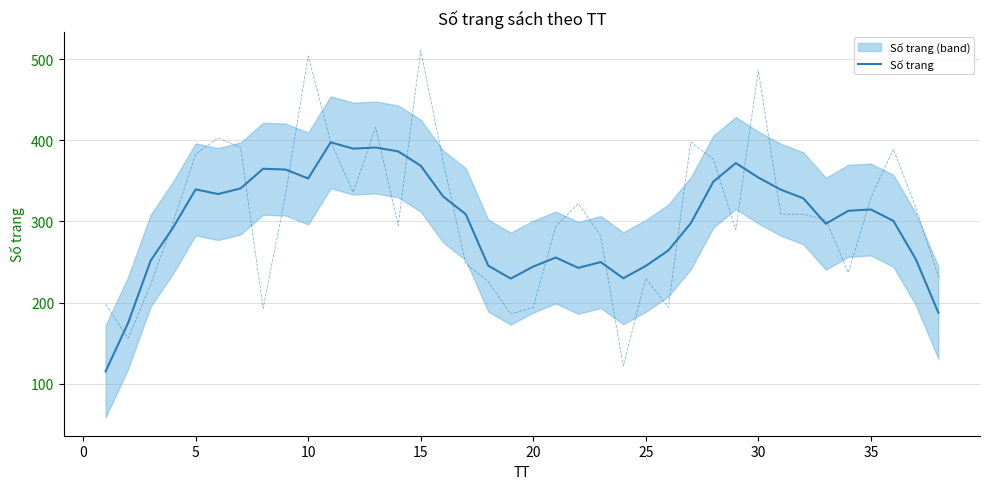

How many values are below 313?

19